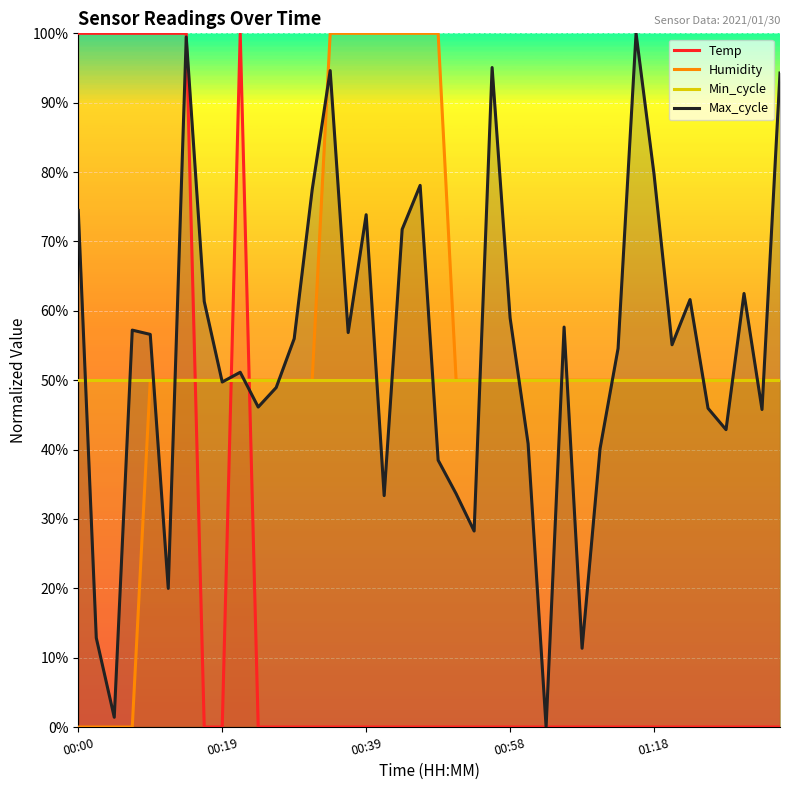

How many times do Min_cycle and Temp cross each other?

3